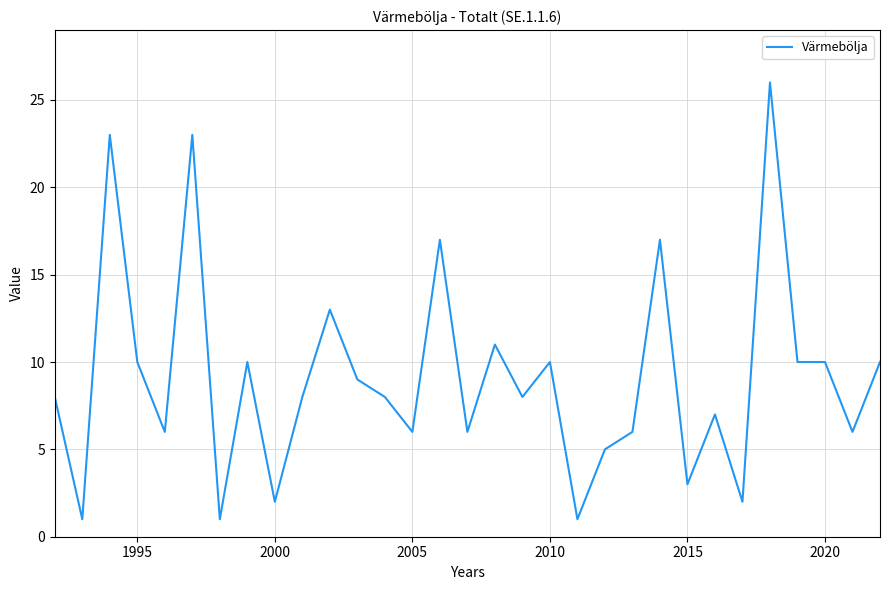

What is the greatest value displayed?

26